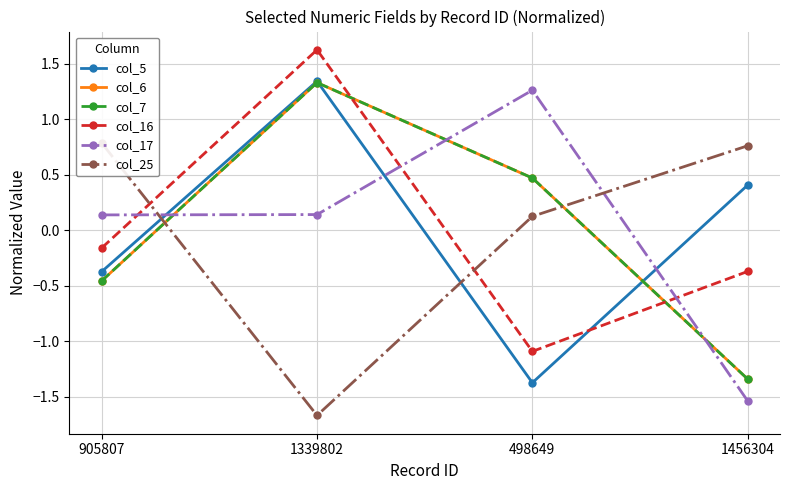

Reading left to right, transcribe all the data shown in this chart.

col_5: 905807=-0.4	1339802=1.3	498649=-1.4	1456304=0.4
col_6: 905807=-0.5	1339802=1.3	498649=0.5	1456304=-1.3
col_7: 905807=-0.5	1339802=1.3	498649=0.5	1456304=-1.3
col_16: 905807=-0.2	1339802=1.6	498649=-1.1	1456304=-0.4
col_17: 905807=0.1	1339802=0.1	498649=1.3	1456304=-1.5
col_25: 905807=0.8	1339802=-1.7	498649=0.1	1456304=0.8